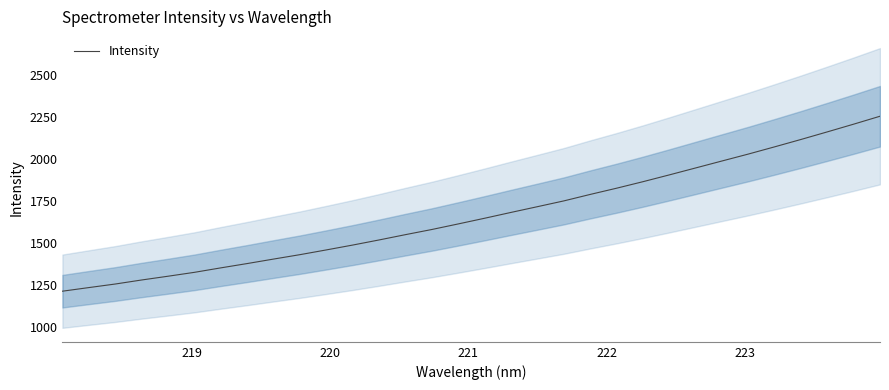

What is the minimum value for Intensity?

1211.9